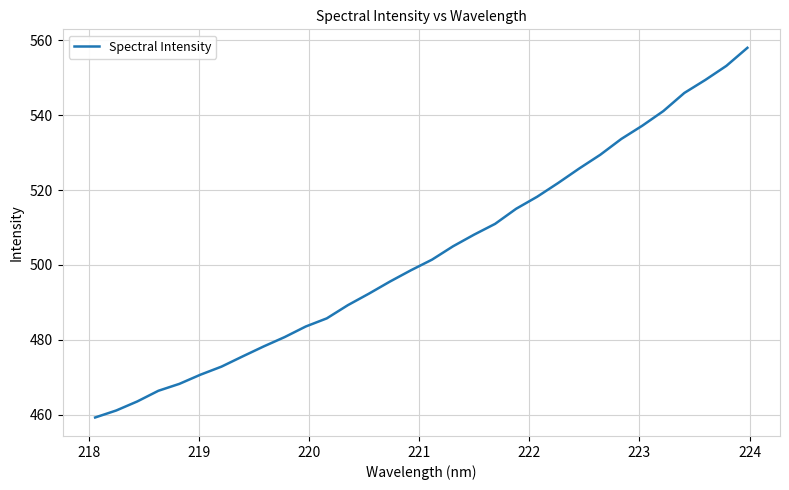

What is the greatest value displayed?

558.0